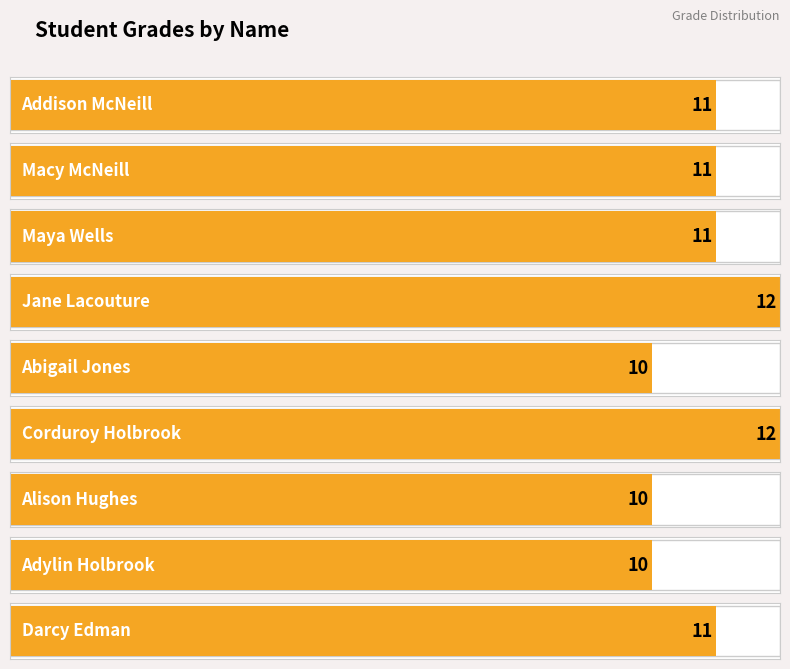

The chart shows a value of 10 at Abigail Jones. True or false?

True